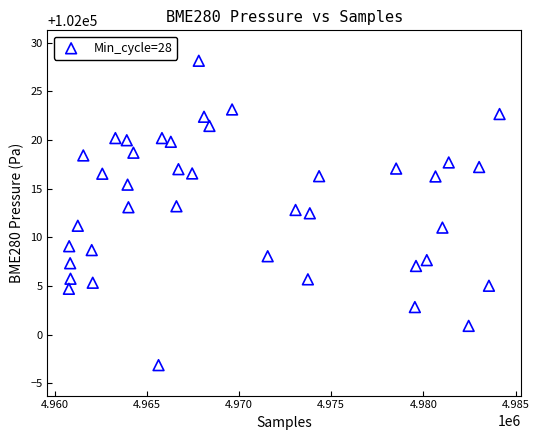

What is the range of X values (max minus min)?

23365.0